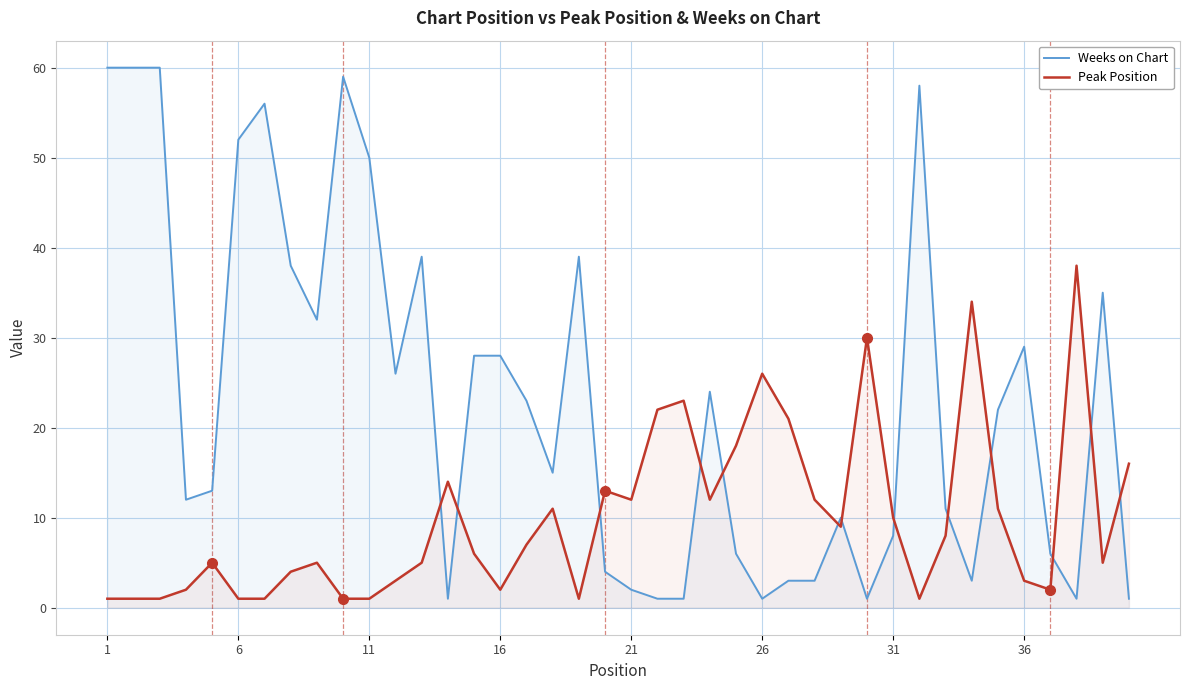

At how many categories does at least one series exceed 7?

39